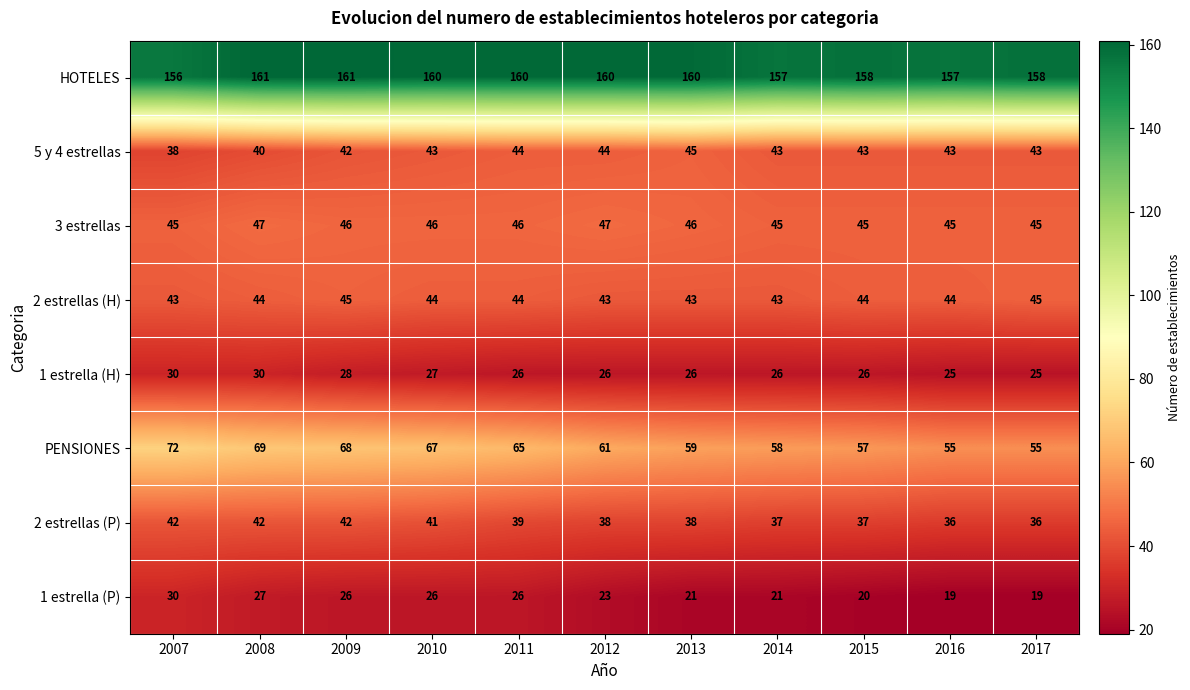

At which category is the sum across all series the highest?

2008